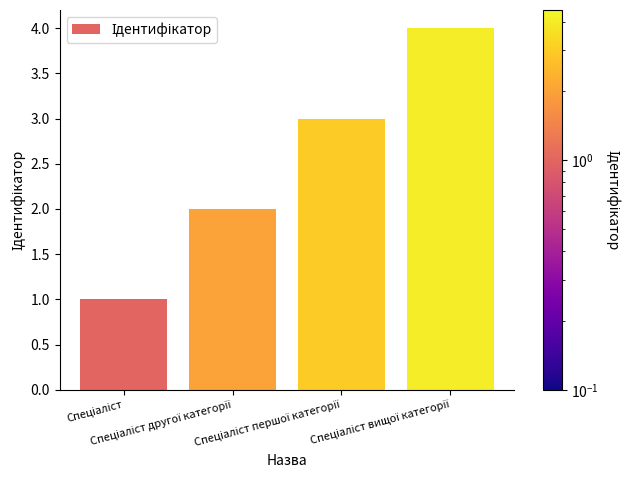

What is the maximum value shown in the chart?

4